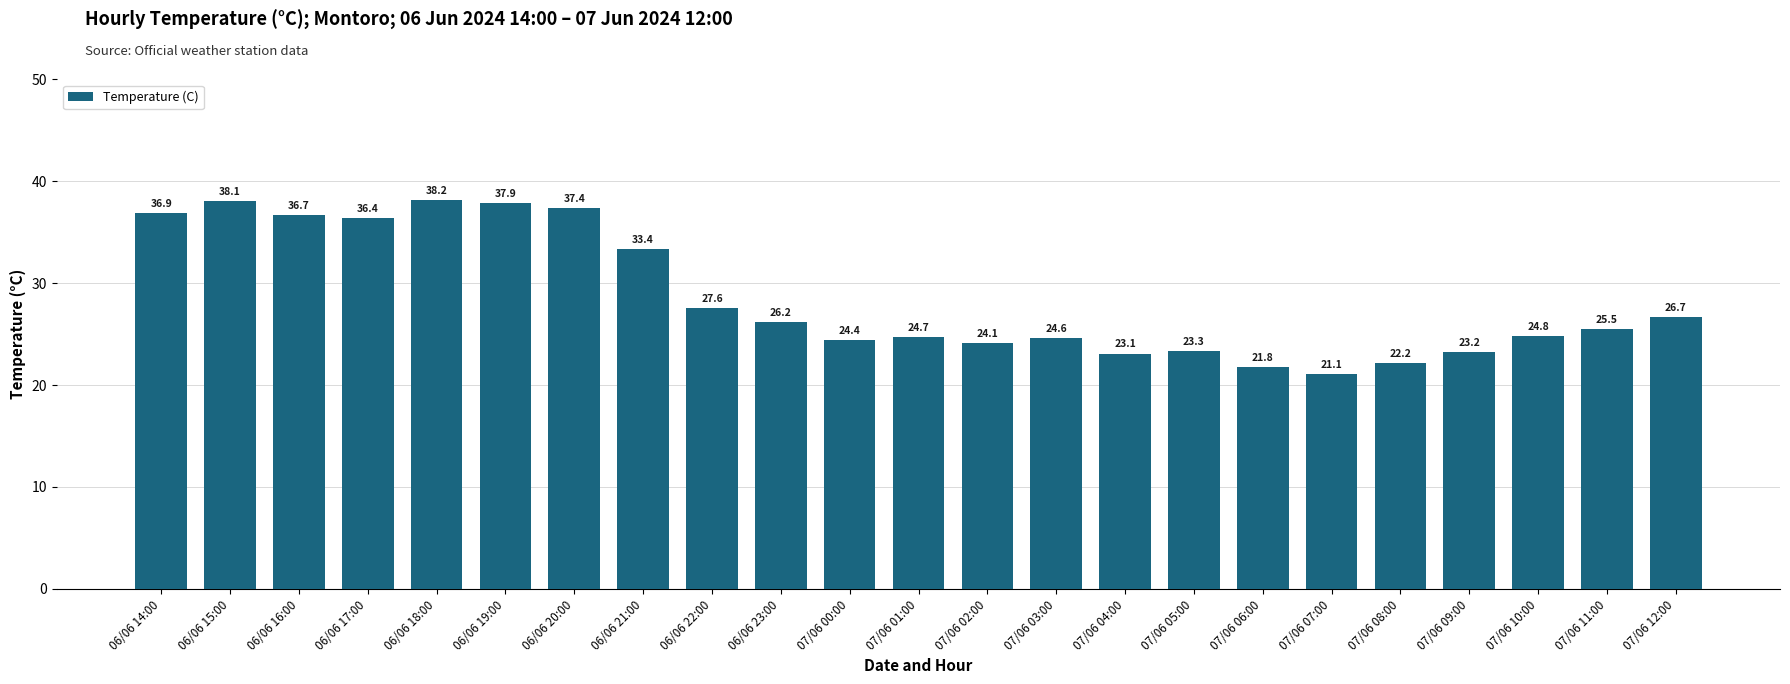

What is the value of the 13th bar from the left?

24.1